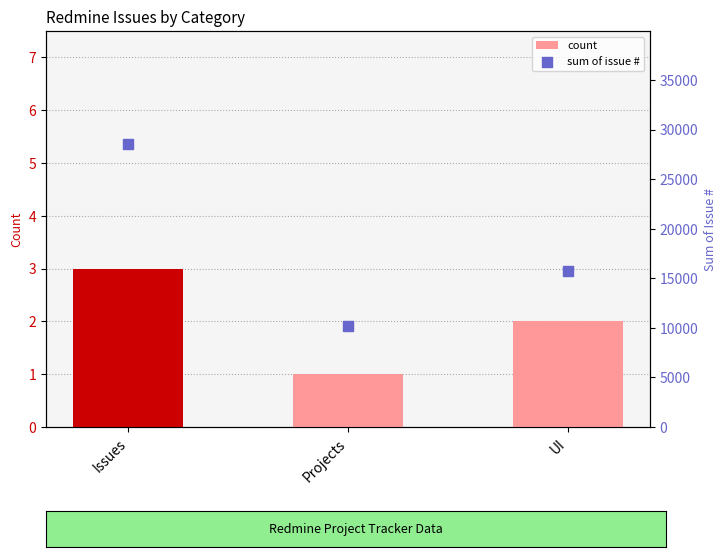

What are all the series names shown in the legend?

count, sum of issue #